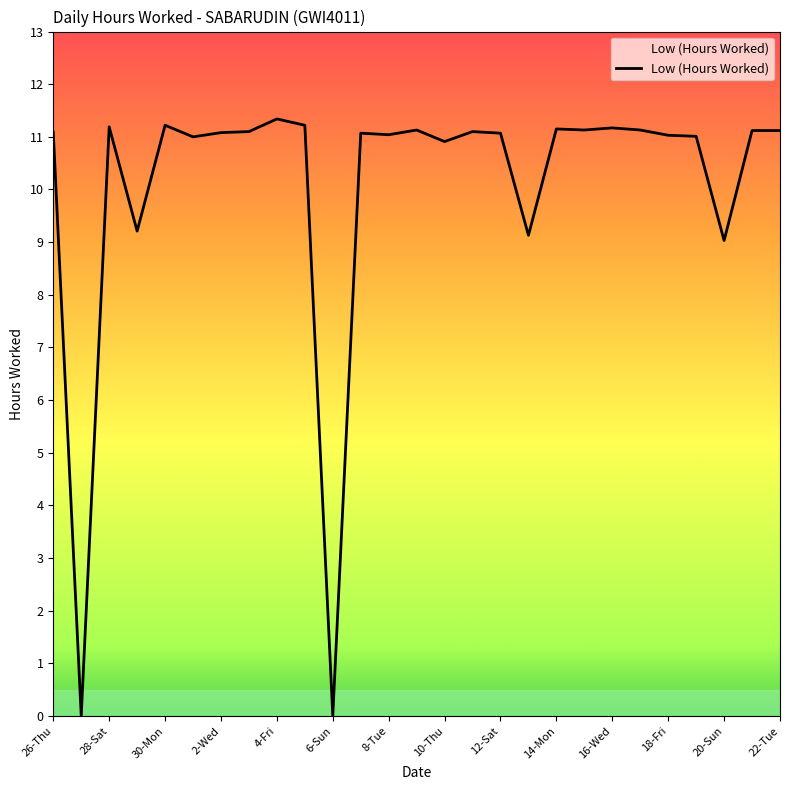

What is the difference between the maximum and minimum values?

11.3